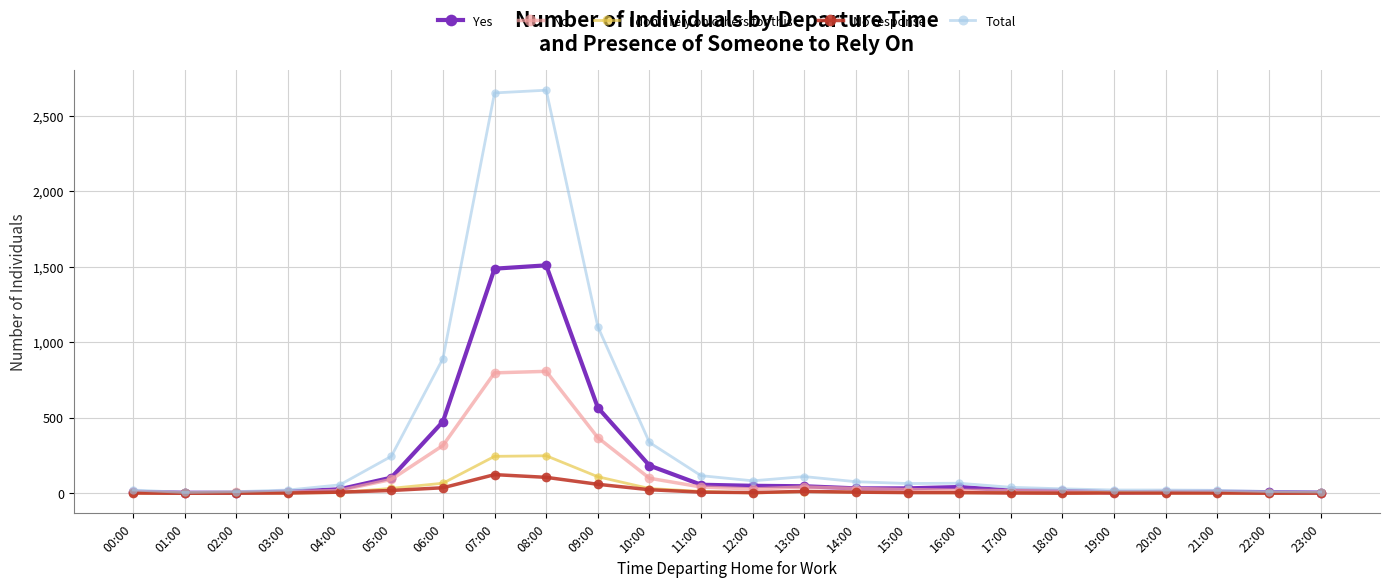

List the series in order of their peak value, lowest first.

No response, I don't rely on others for this, No, Yes, Total